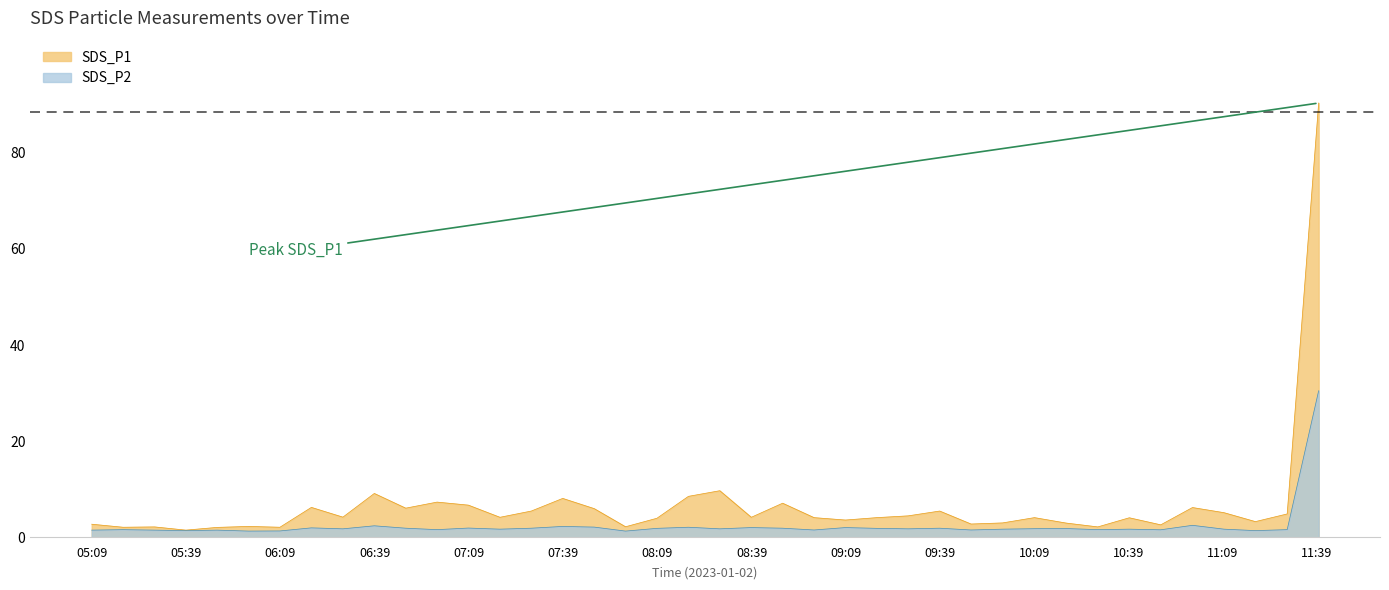

Is the value of SDS_P2 at 2023/01/02 05:38:51 greater than the value of SDS_P1 at 2023/01/02 07:18:52?

No